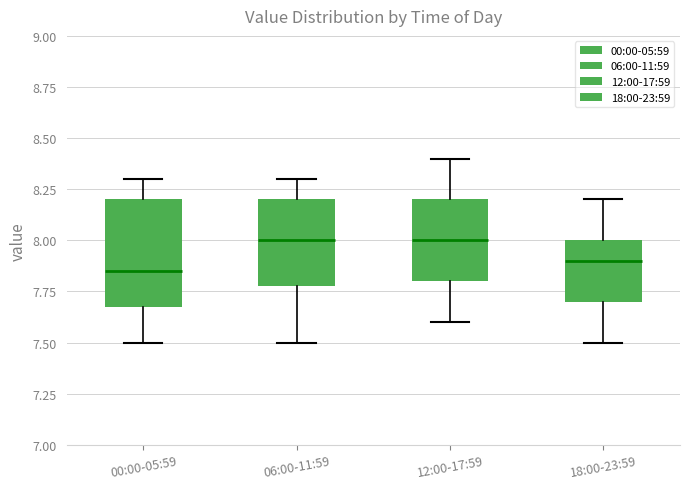

Where is the lower edge of the box for 06:00-11:59 on the y-axis? The values are not printed on the chart, so give them approximately, as read against the axis.

7.80